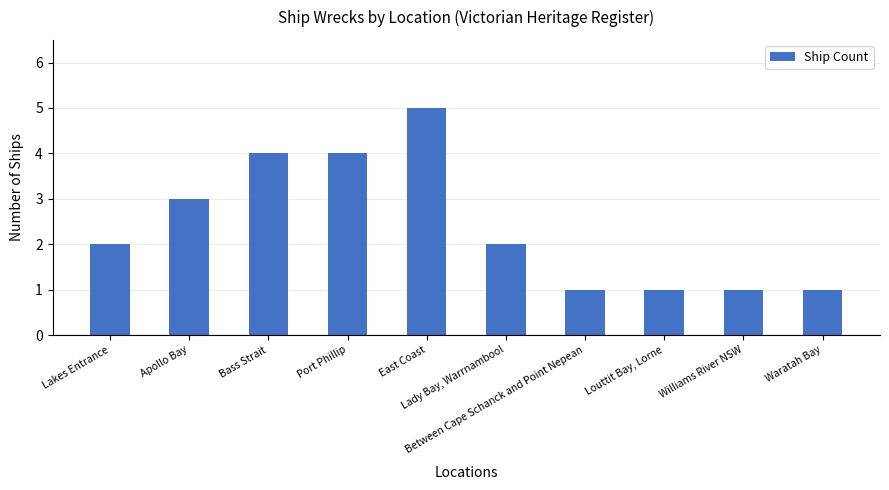

Reading right to left, what are all the values shown in this chart?

Waratah Bay=1	Williams River NSW=1	Louttit Bay, Lorne=1	Between Cape Schanck and Point Nepean=1	Lady Bay, Warrnambool=2	East Coast=5	Port Phillip=4	Bass Strait=4	Apollo Bay=3	Lakes Entrance=2